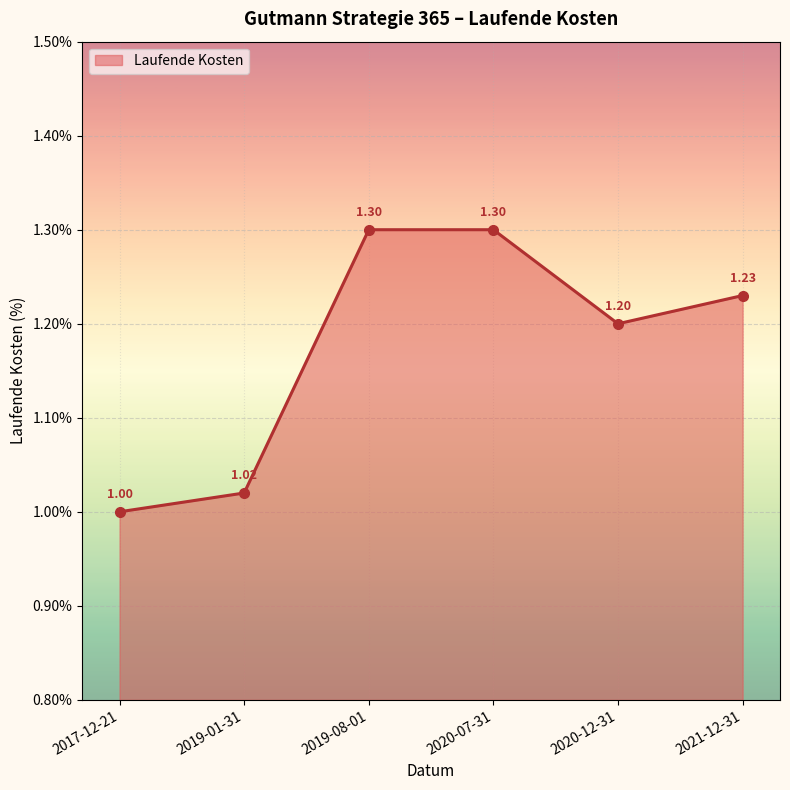

Reading left to right, what are all the values shown in this chart?

1.0	1.0	1.3	1.3	1.2	1.2